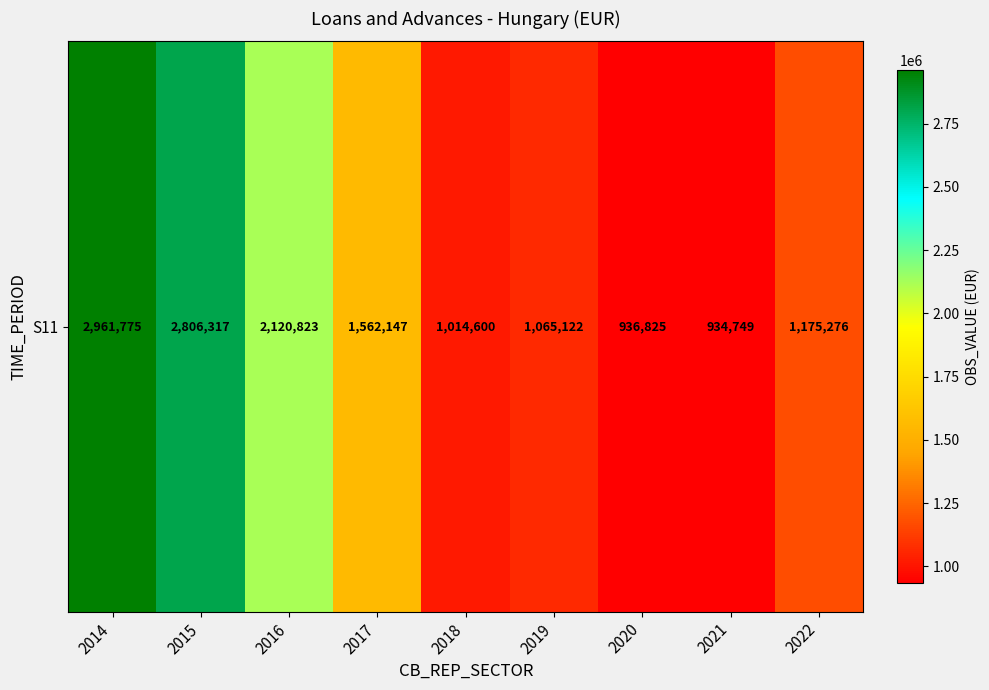

How many values exceed 1175276?

4